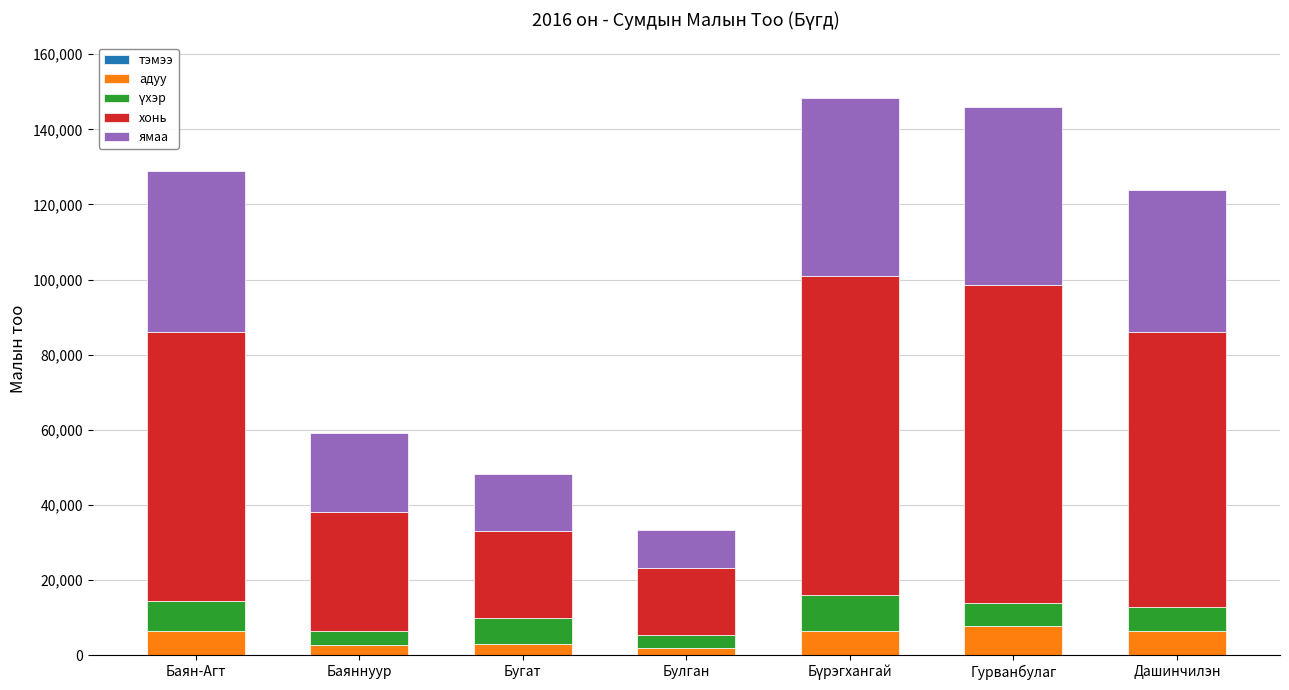

Does the chart contain stacked bars?

Yes